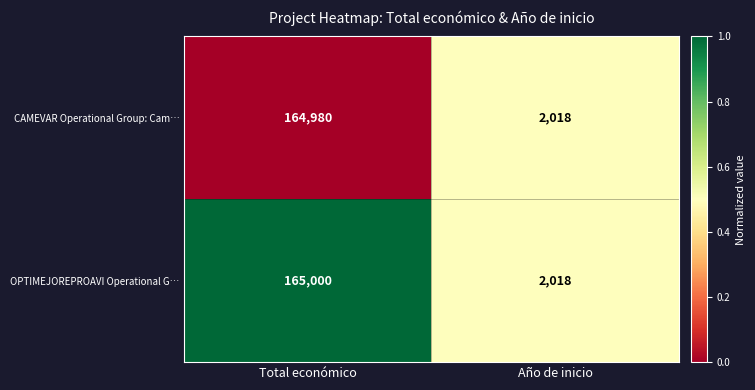

The value of OPTIMEJOREPROAVI Operational G… at Total económico is 71091. True or false?

False